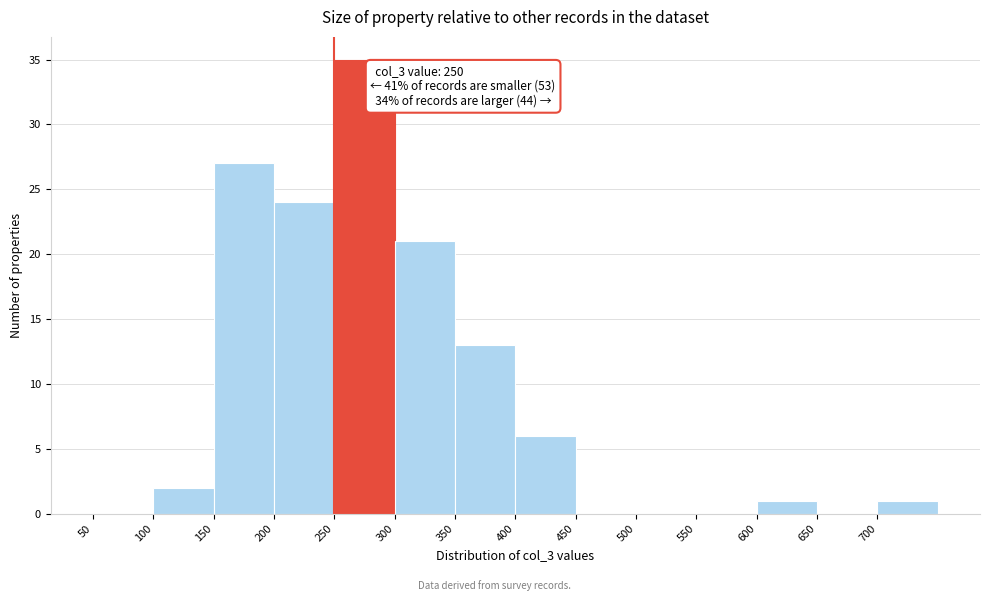

Which range on the x-axis has the tallest bar?

250 to 300